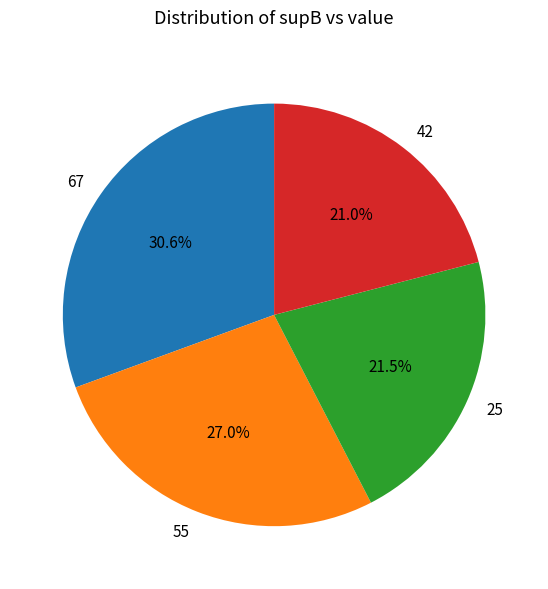

Which slice is the largest?

67